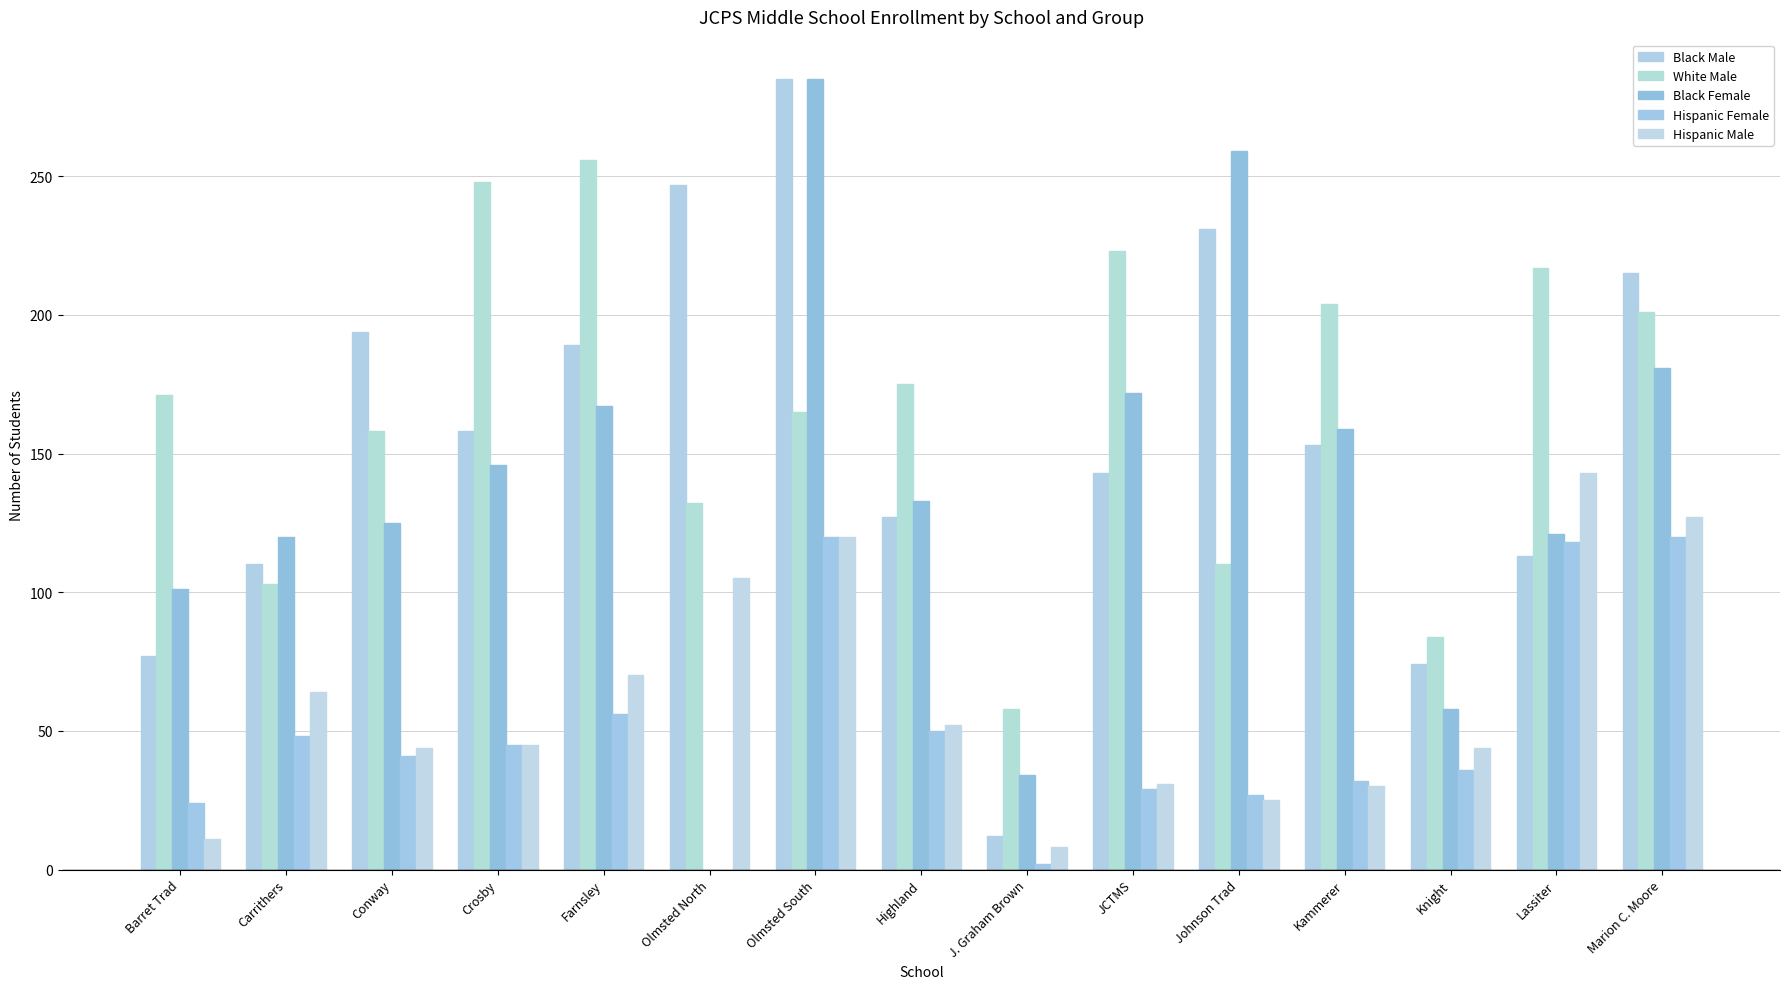

At which label is Hispanic Male closest to 75?

Farnsley